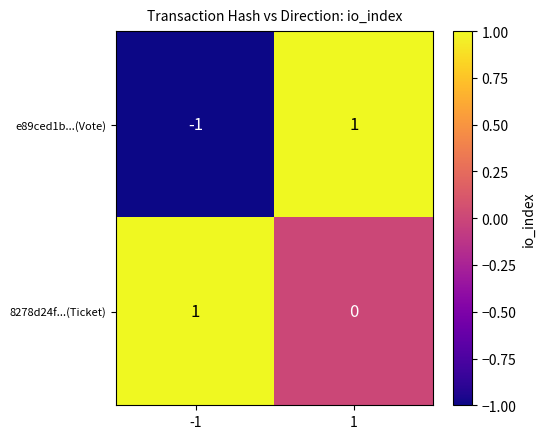

The e89ced1b...(Vote) series shows 0 at 1. True or false?

False